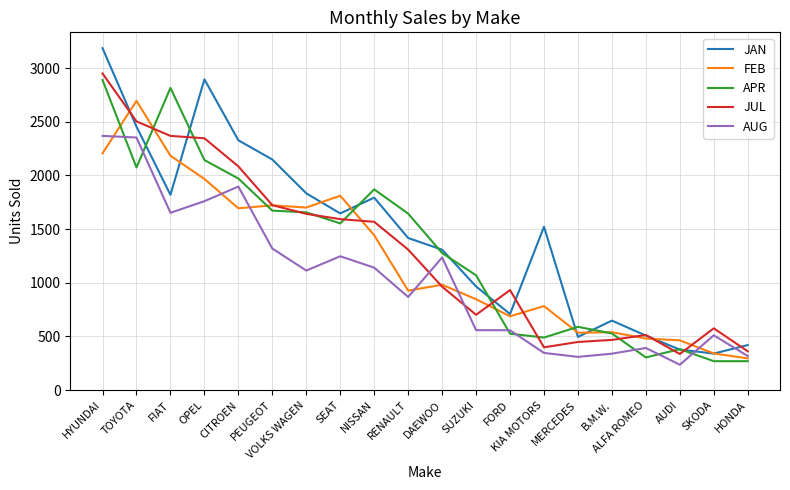

The value of AUG at B.M.W. is 167. True or false?

False